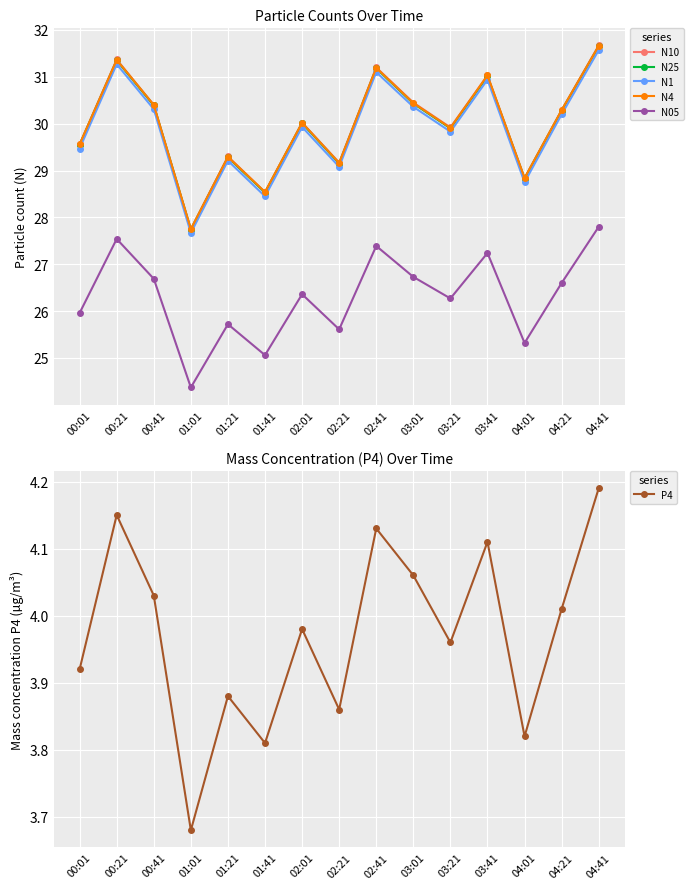

What is the difference between the maximum and minimum values in the P4 series?

0.5